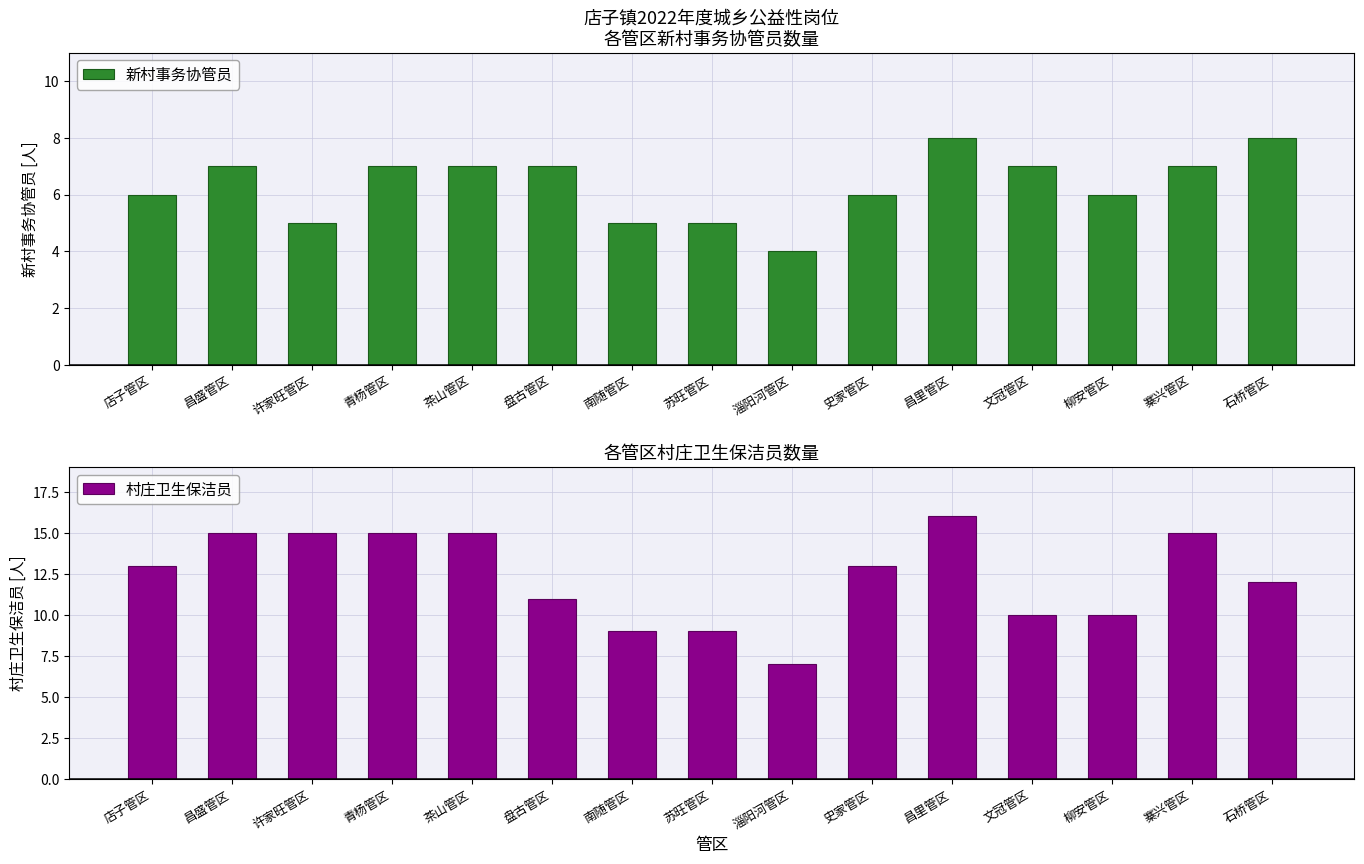

How many data points does each series have?

15